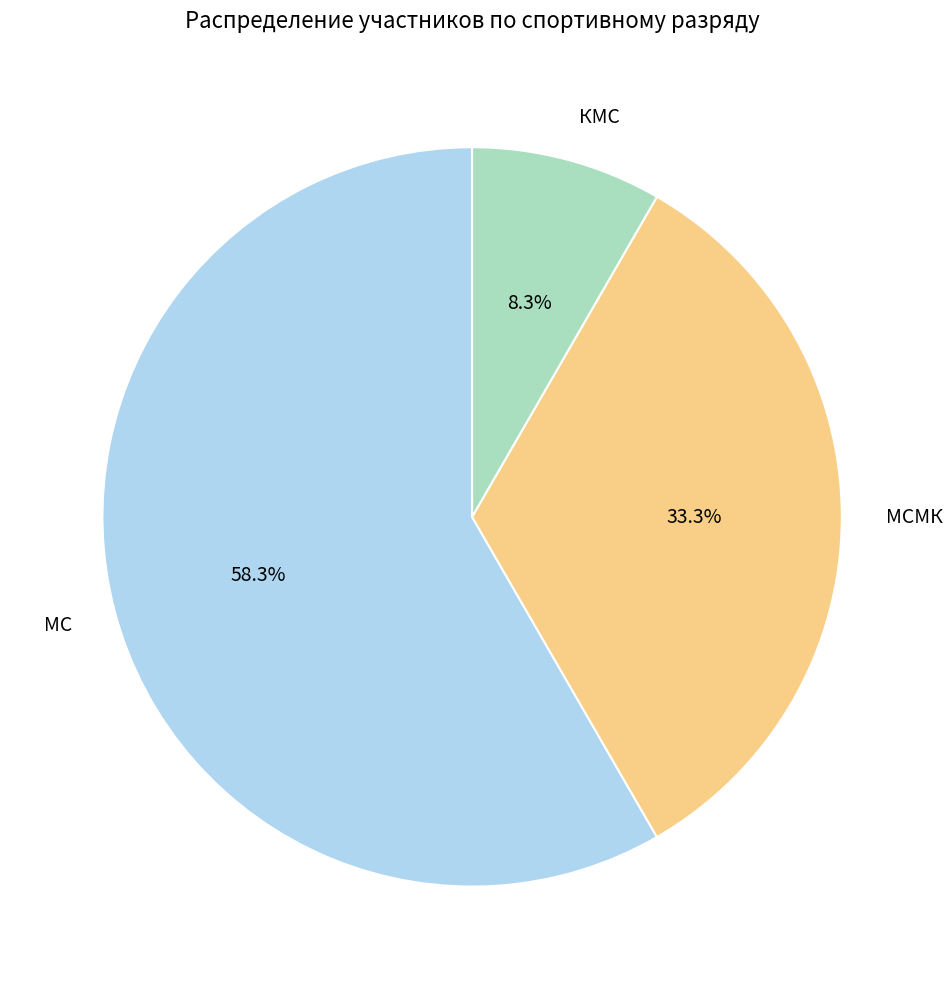

What is the ratio of the value at КМС to the value at МС?

0.1